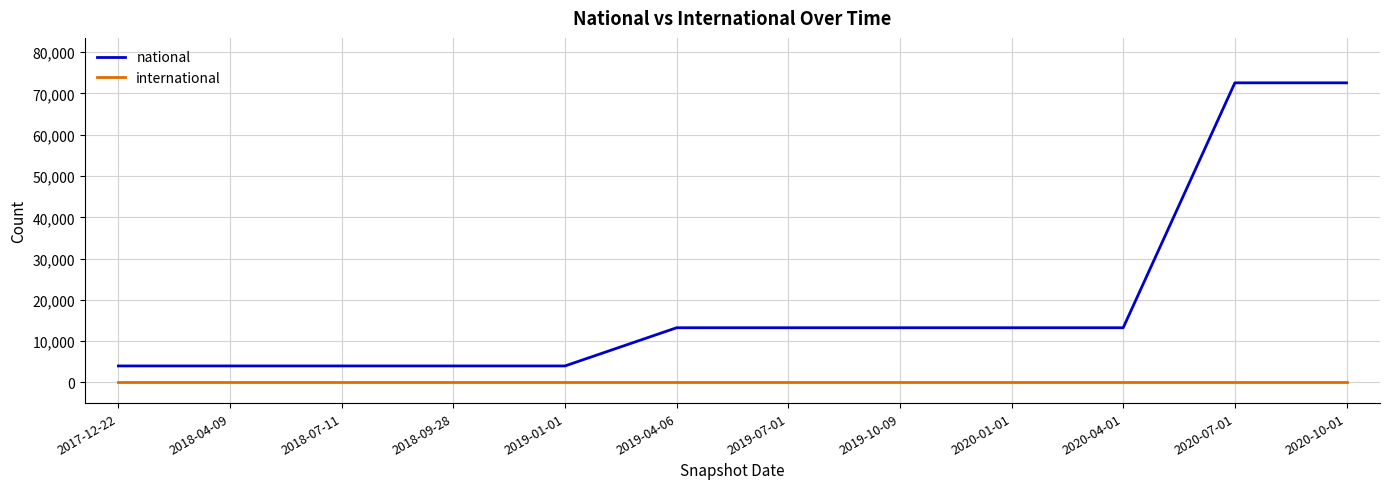

Which series has the largest total across all categories?

national